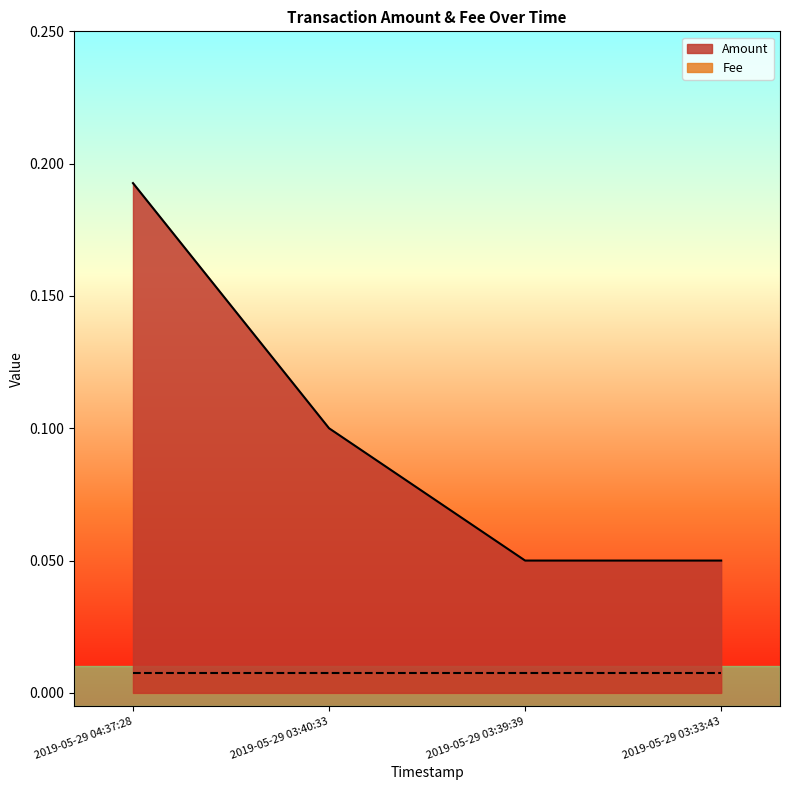

Is it true that the value at 2019-05-29 03:33:43 is 0.0?

False